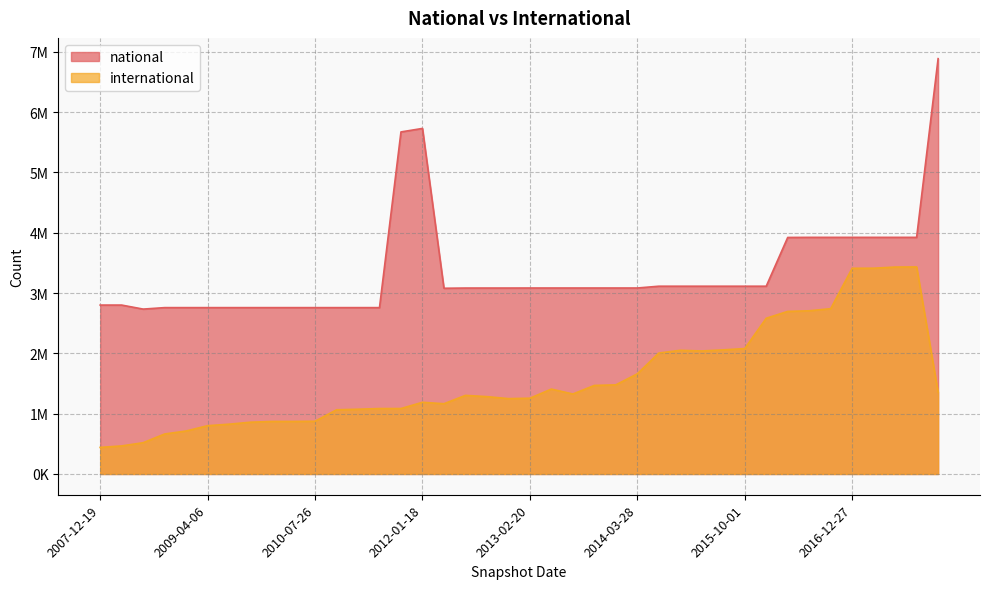

Is it true that international equals 2329949 at 2013-05-21?

False